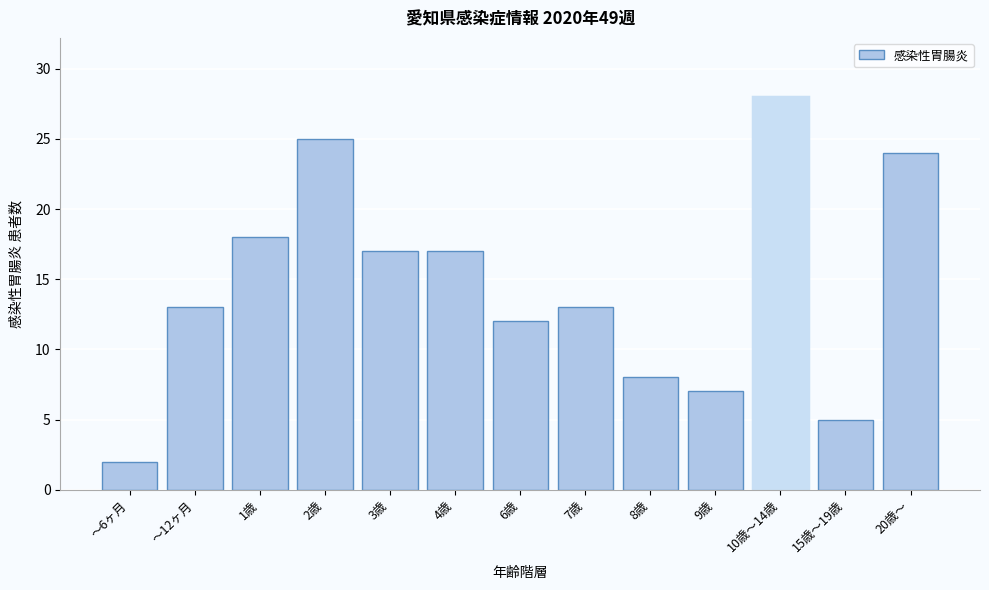

Reading right to left, extract all data points from this chart.

24	5	28	7	8	13	12	17	17	25	18	13	2